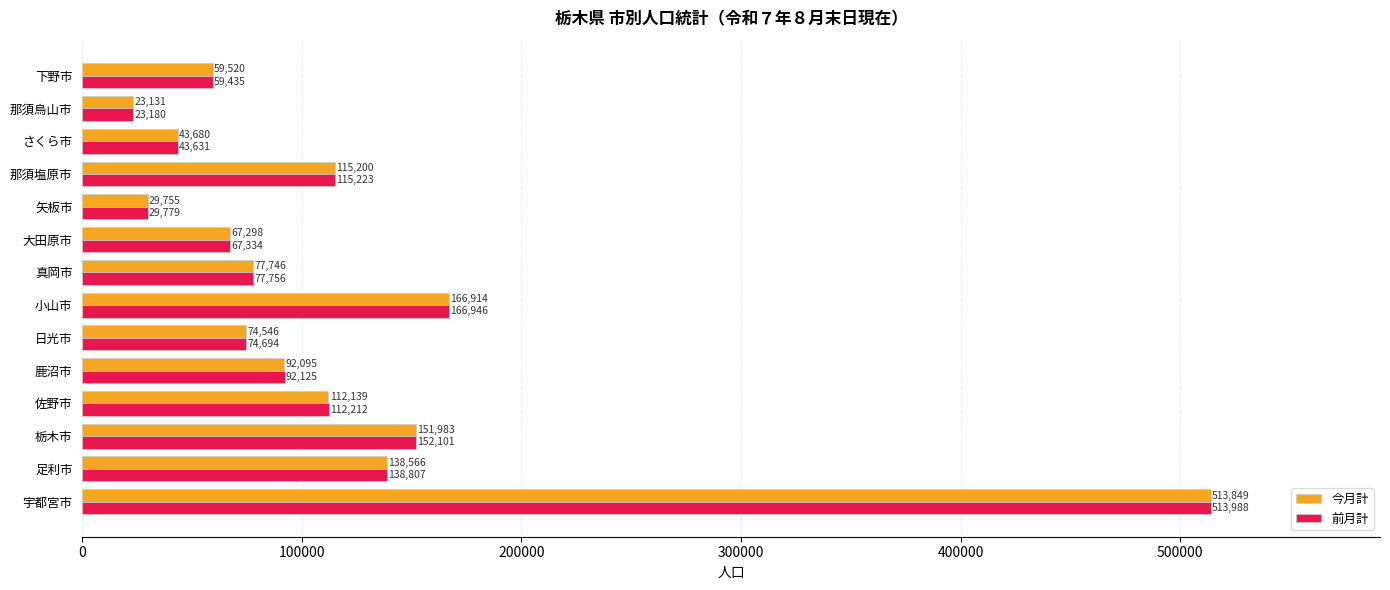

At how many categories does at least one series exceed 429236?

1